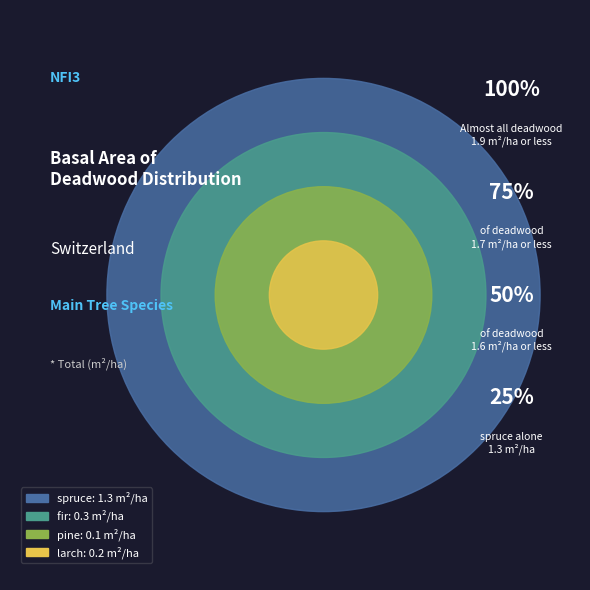

To the nearest percent, what is the average slice percentage?

14%